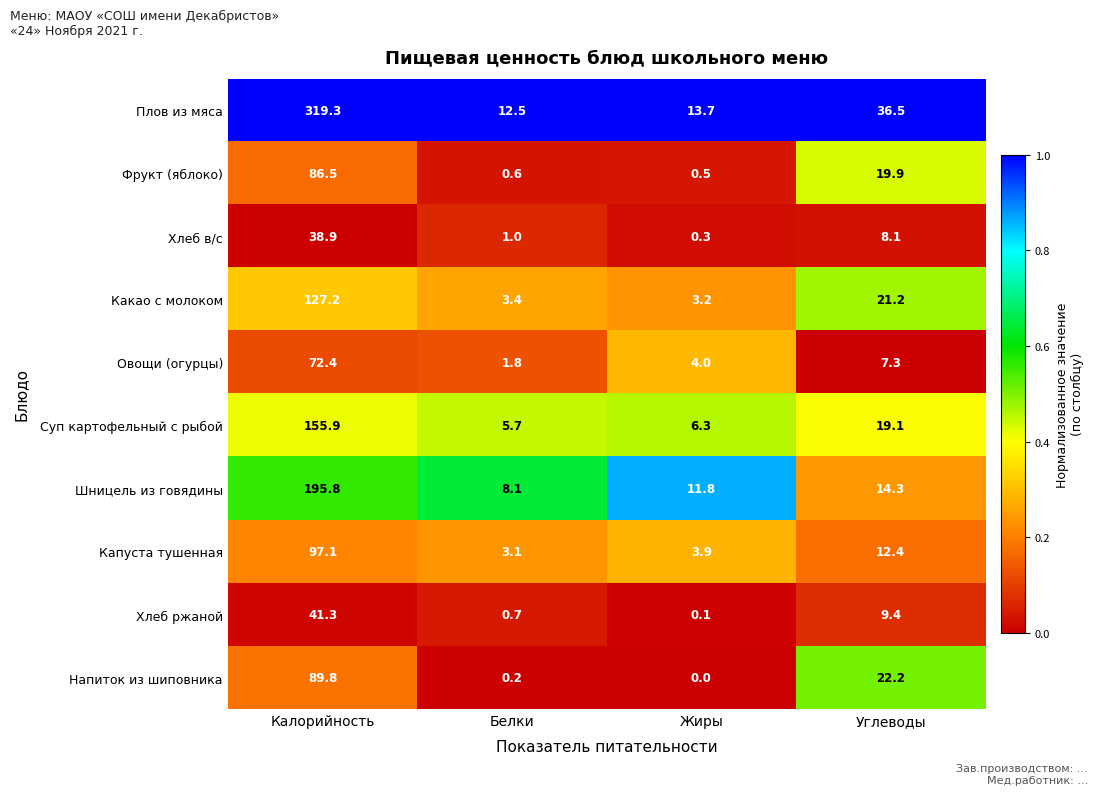

What is the sum of all Плов из мяса values?

382.0